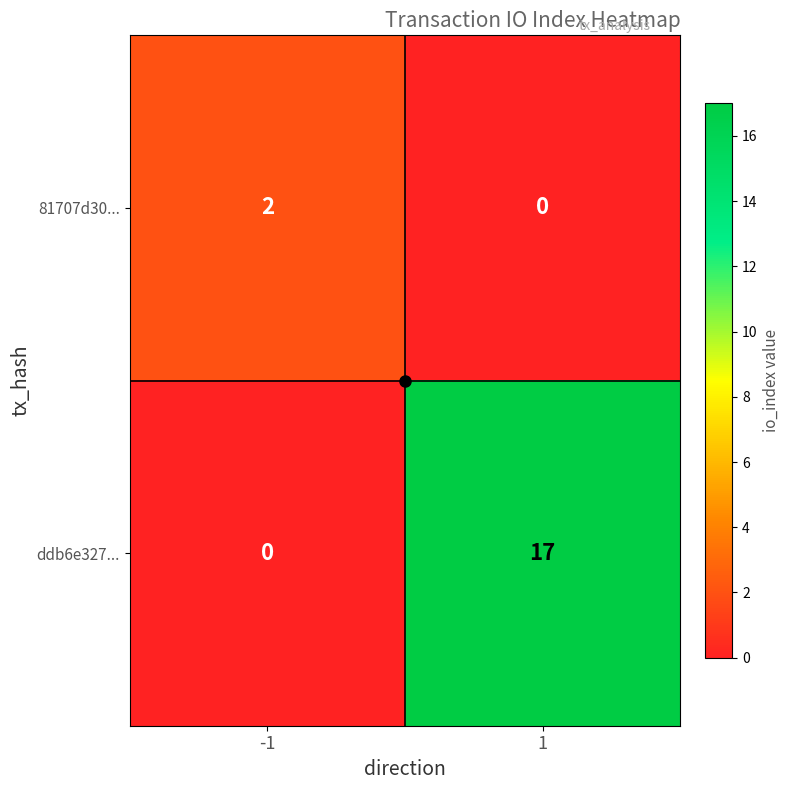

Is it true that 81707d30... equals -1 at 1?

False